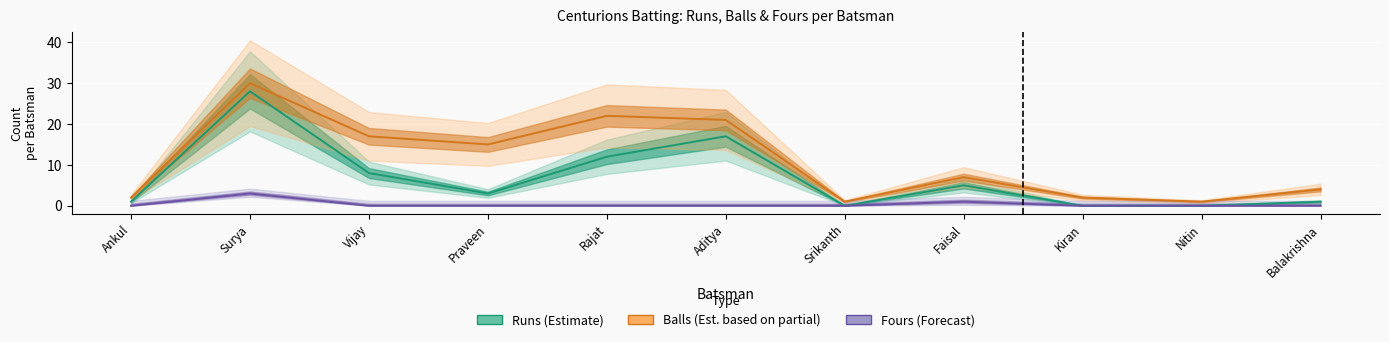

List the series in order of their overall mean, lowest first.

Fours (Forecast), Runs (Estimate), Balls (Est. partial)